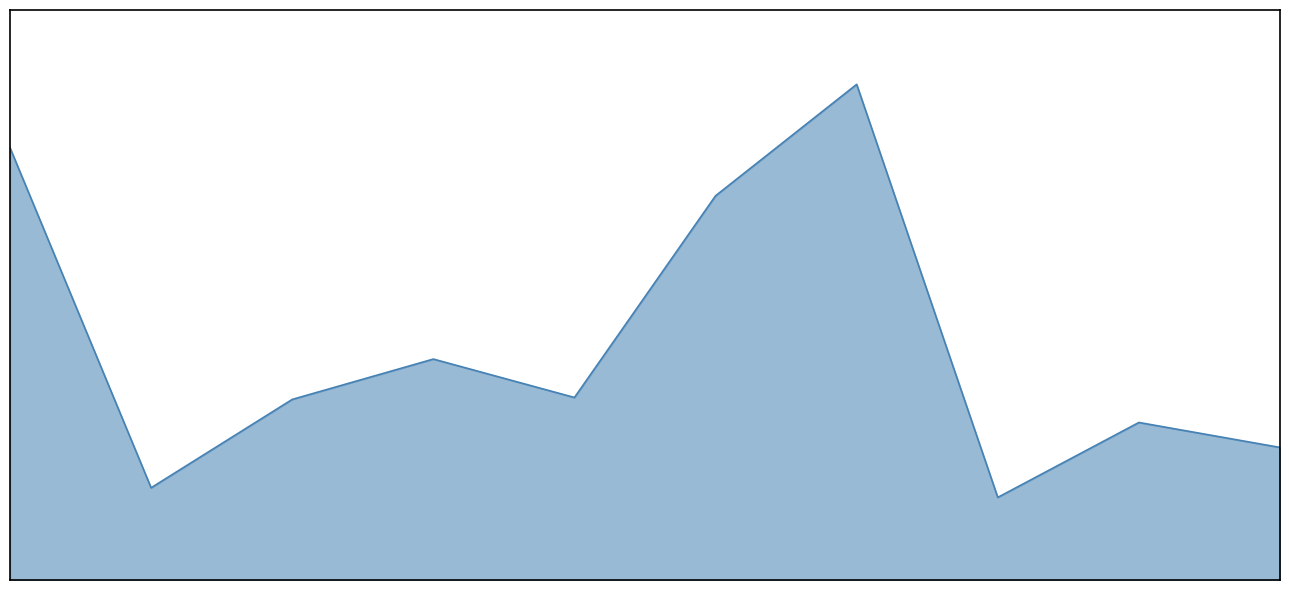

Does the chart have visible grid lines?

No